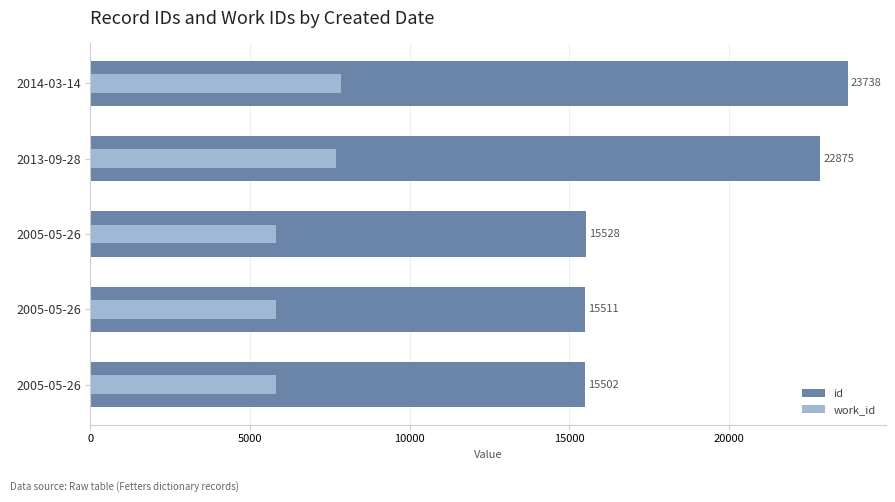

At how many categories does at least one series exceed 16063?

2